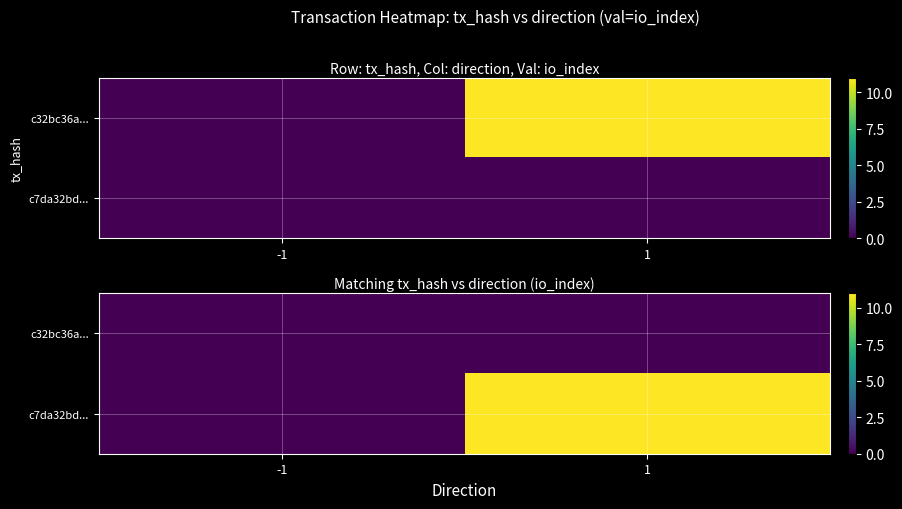

What is the sum of all c7da32bd... values?

11